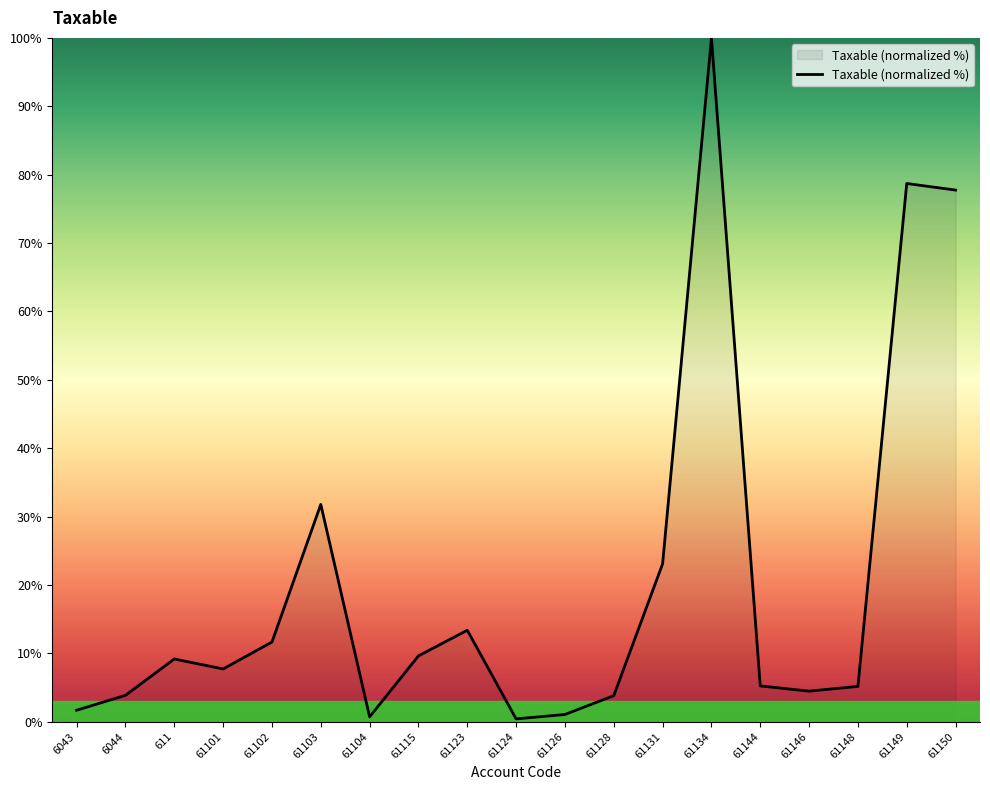

What position from the right is 611?

17